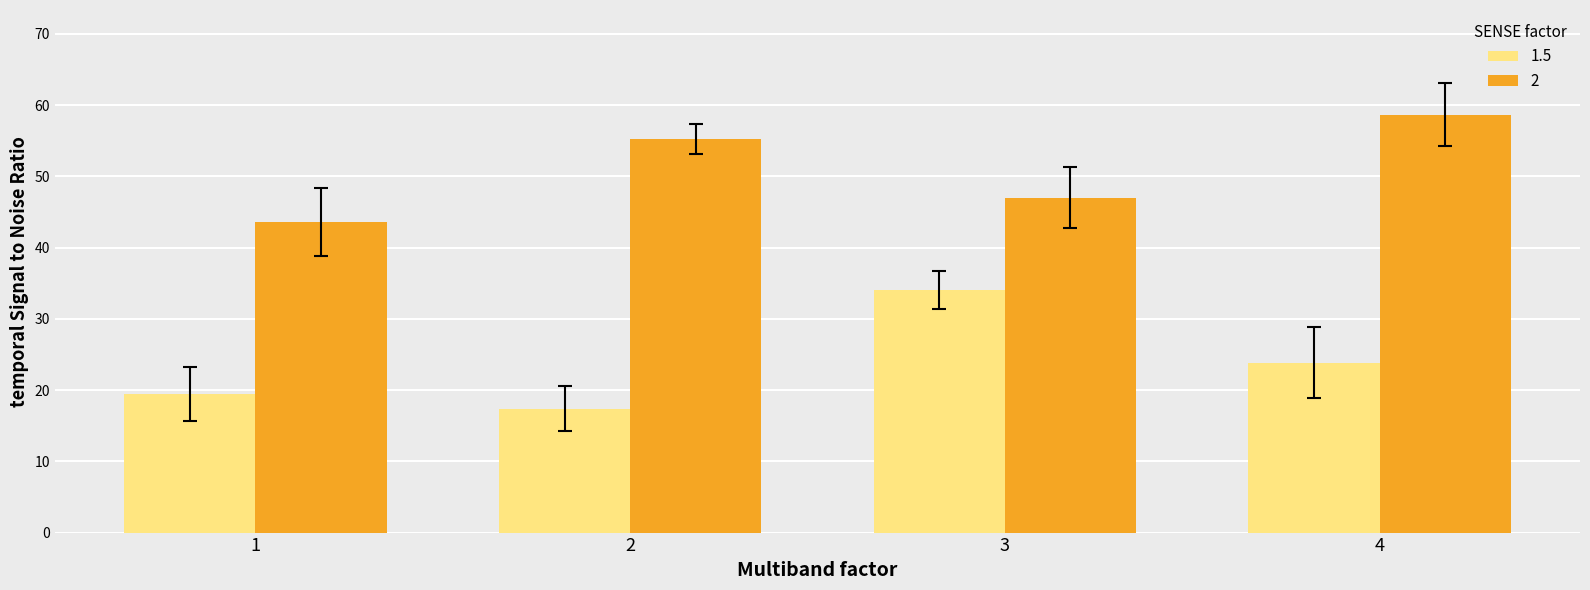

What is the difference between the highest and lowest values at 4?

34.8